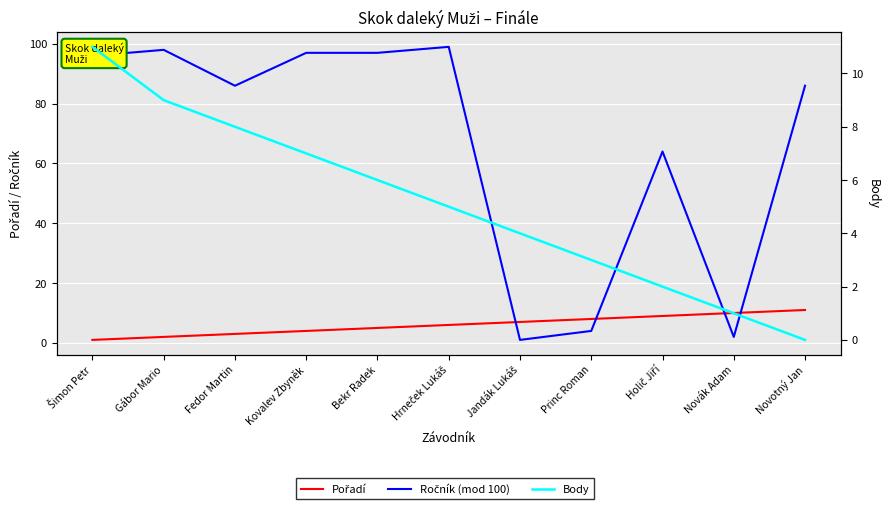

Between Princ Roman and Holič Jiří, which series saw the biggest shift?

Ročník (mod 100)